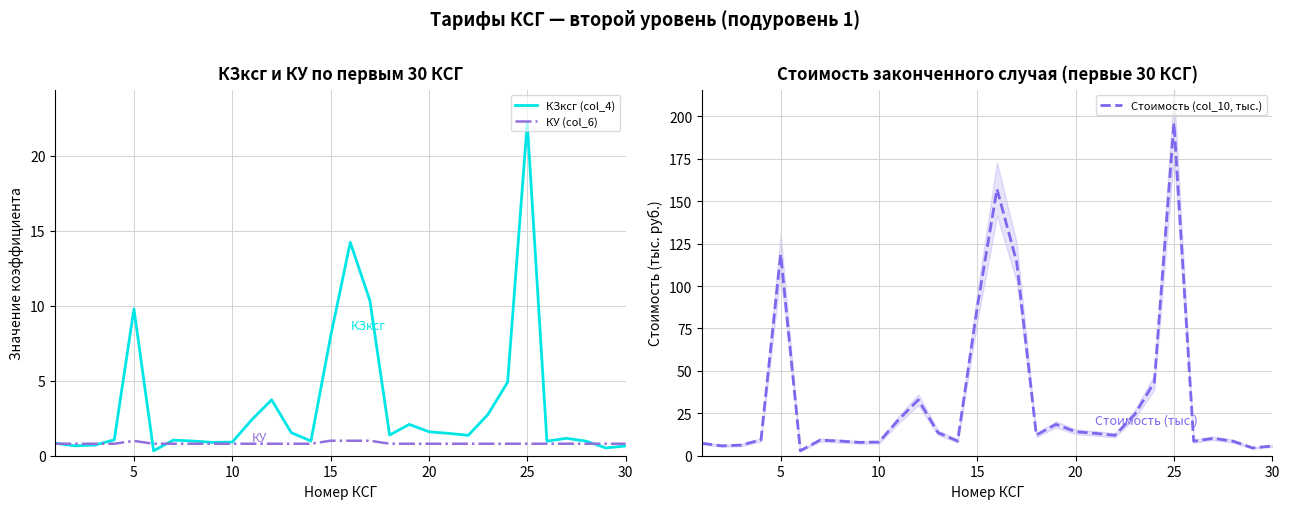

True or false: Стоимость (col_10, тыс.) and КЗксг (col_4) cross at least once.

False